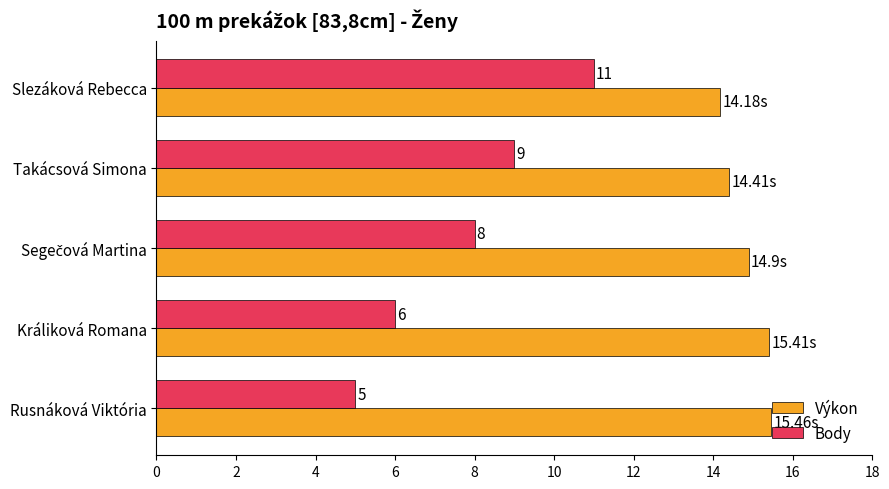

What is the difference between the second highest and minimum values in the Výkon series?

1.2